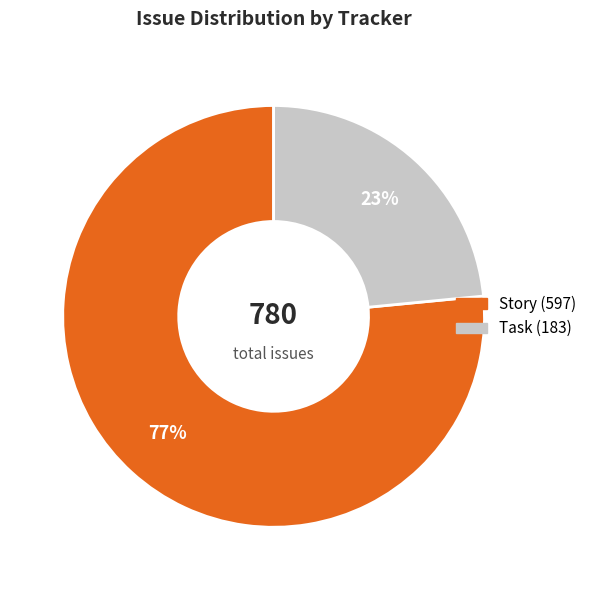

Is there any slice that represents more than half of the pie?

Yes